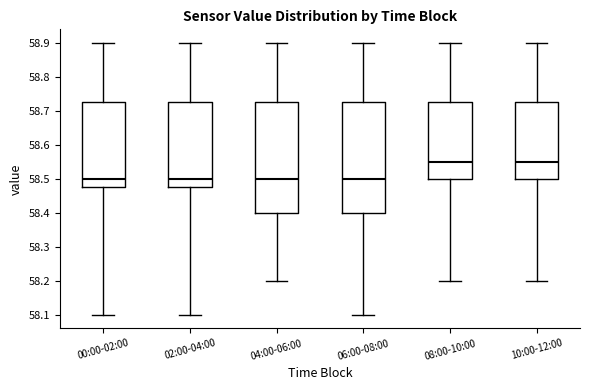

Reading left to right, read every box against the y-axis: the position of its median line, the range the box covers, and the ends of its whiskers. The values are not printed on the chart, so give them approximately, as read against the axis.

00:00-02:00: median 58.50, box 58.48 to 58.73, whiskers 58.10 to 58.90
02:00-04:00: median 58.50, box 58.48 to 58.73, whiskers 58.10 to 58.90
04:00-06:00: median 58.50, box 58.40 to 58.73, whiskers 58.20 to 58.90
06:00-08:00: median 58.50, box 58.40 to 58.73, whiskers 58.10 to 58.90
08:00-10:00: median 58.55, box 58.50 to 58.73, whiskers 58.20 to 58.90
10:00-12:00: median 58.55, box 58.50 to 58.73, whiskers 58.20 to 58.90